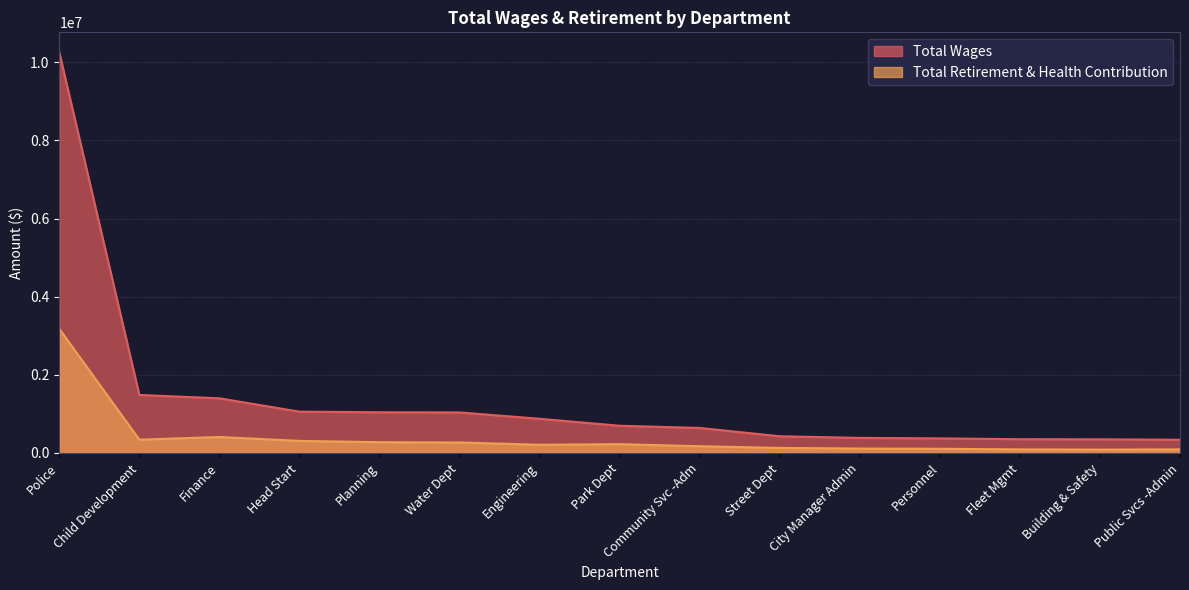

What is the maximum value for Total Wages?

10255430